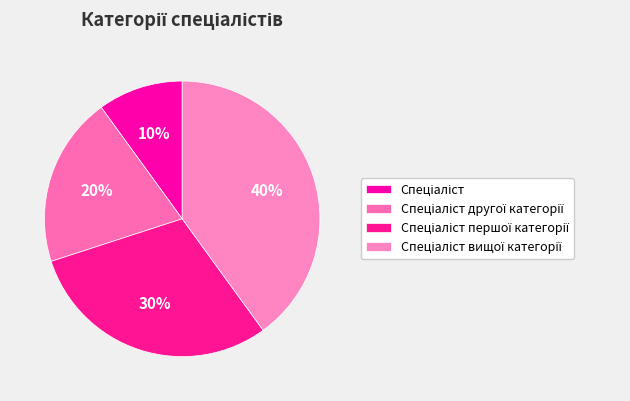

How many segments does this pie chart have?

4